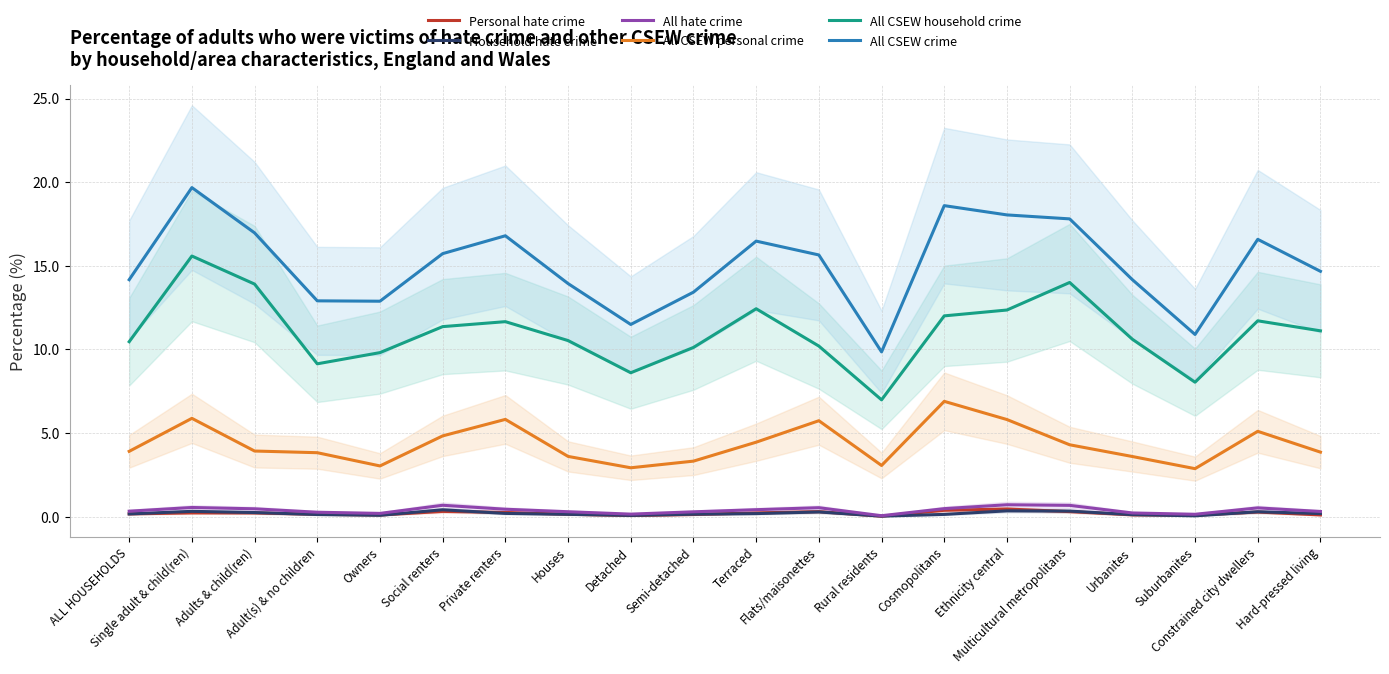

The All CSEW personal crime series shows 3.8 at Adult(s) & no children. True or false?

True